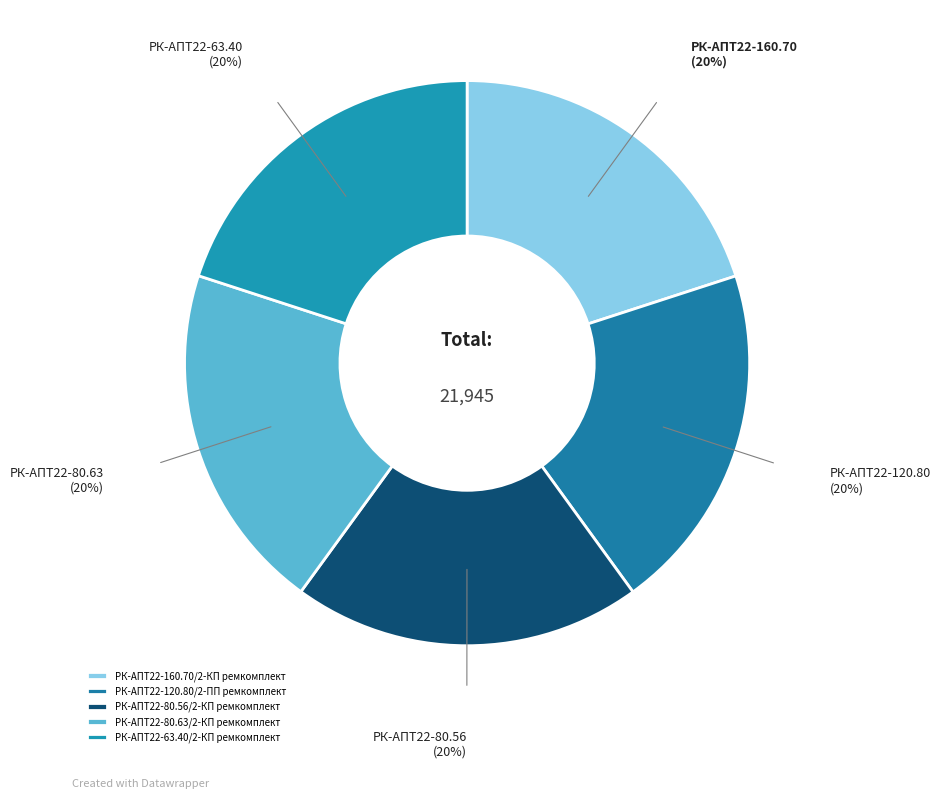

What percentage do РК-АПТ22-63.40/2-КП ремкомплект and РК-АПТ22-120.80/2-ПП ремкомплект together represent?

40.0%